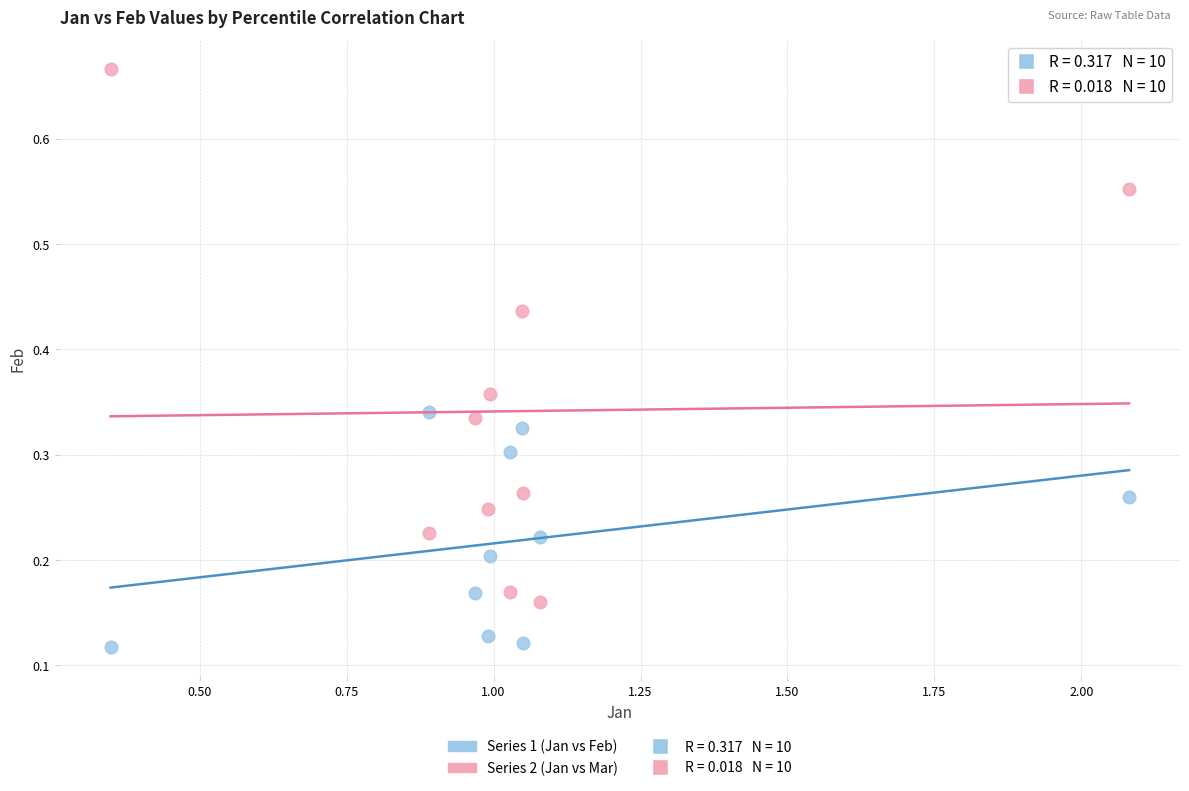

Across all data points, what is the range of Y values (max minus min)?

0.5